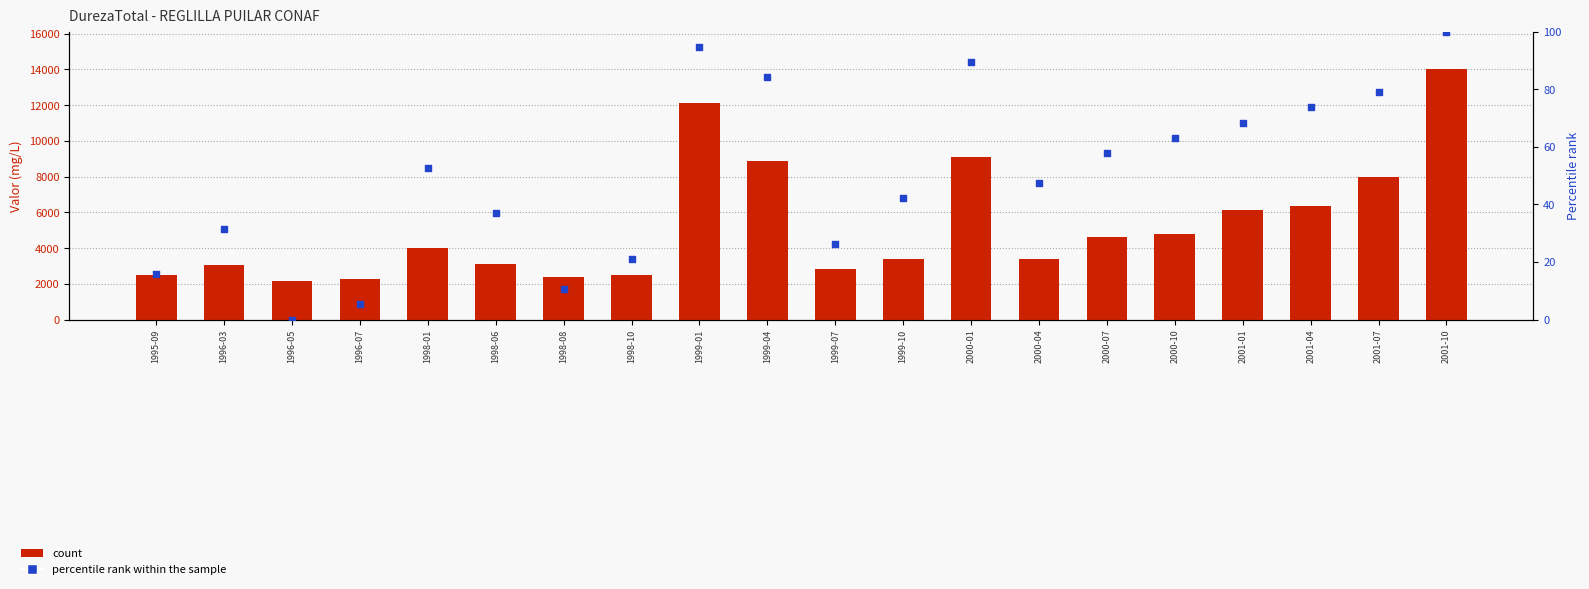

Which series has the widest spread of Y values?

count